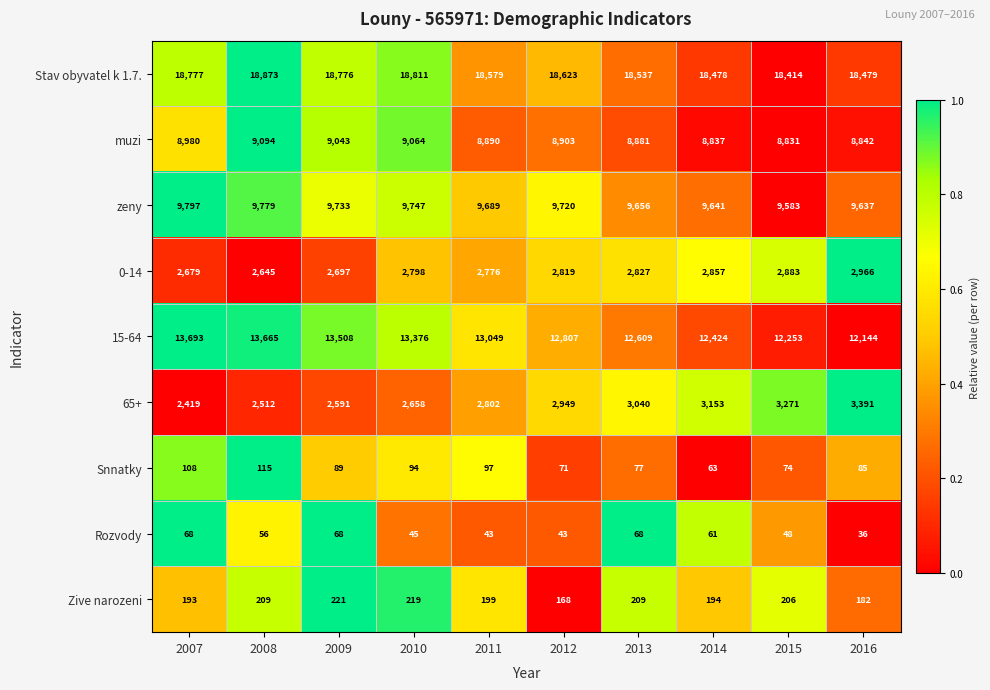

Rank the series by their maximum value, from lowest to highest.

Rozvody, Snnatky, Zive narozeni, 0-14, 65+, muzi, zeny, 15-64, Stav obyvatel k 1.7.